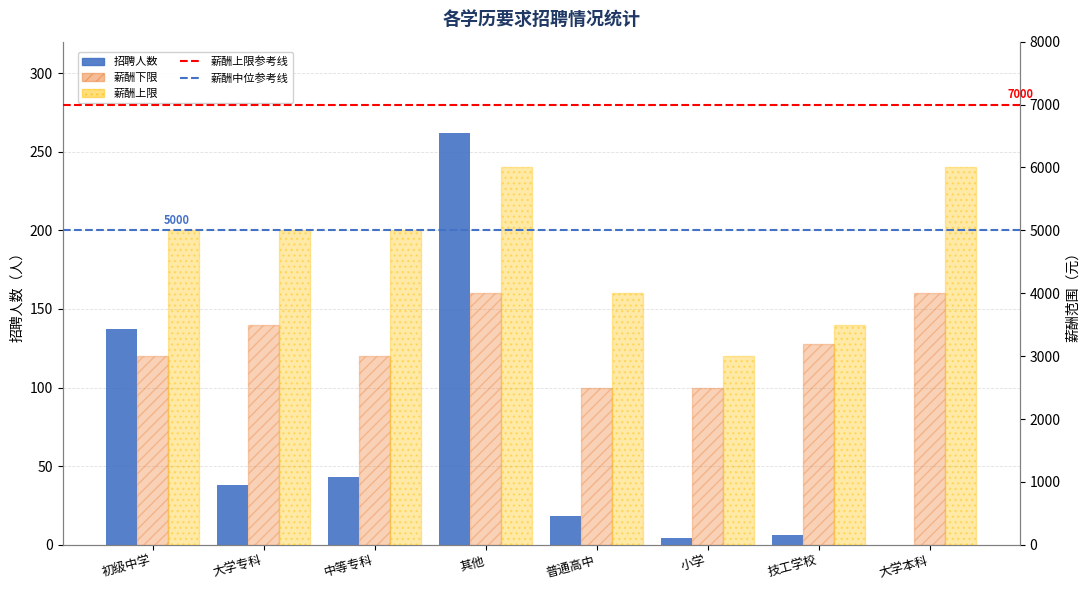

How many data points in 薪酬上限 are above 5000?

2